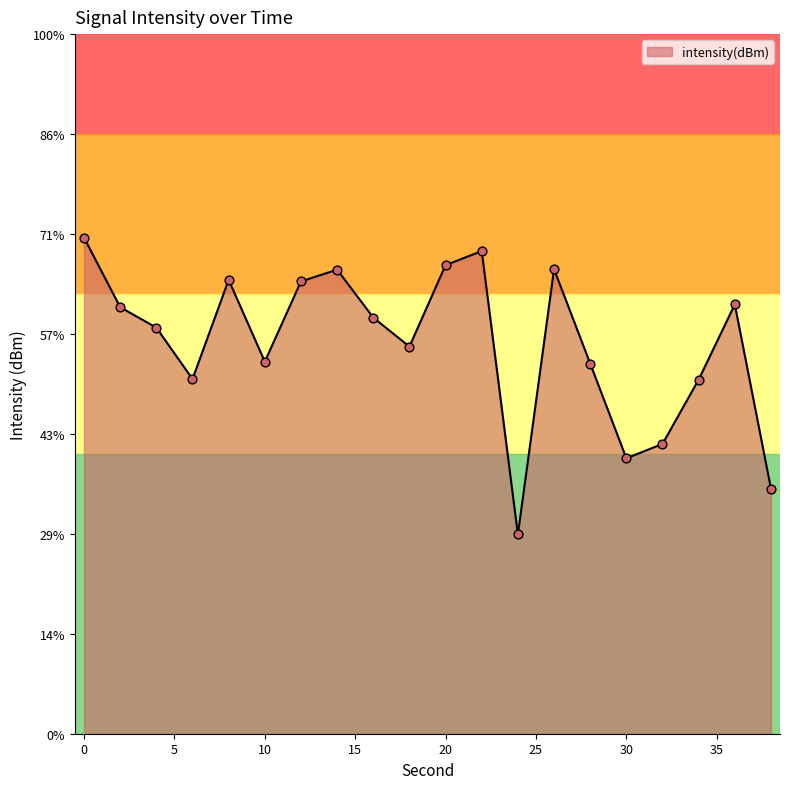

Which has a higher value, 38 or 8?

8